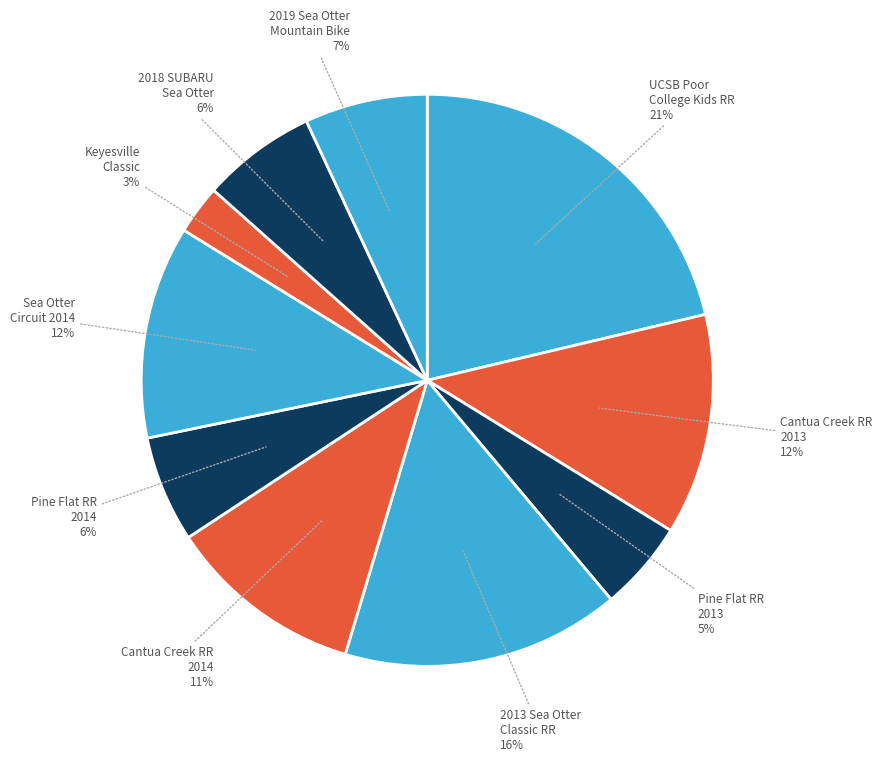

To the nearest percent, what is the average slice percentage?

10%